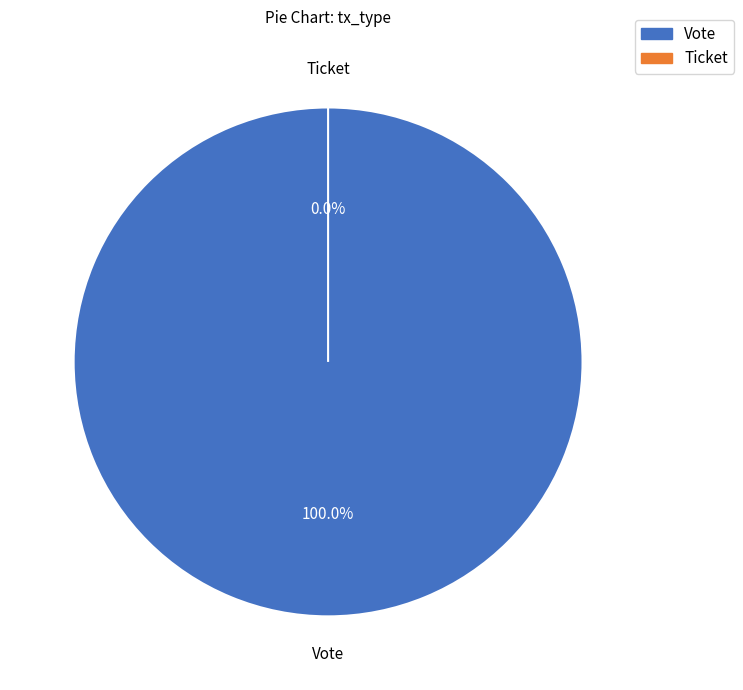

Is there any slice that represents more than half of the pie?

Yes